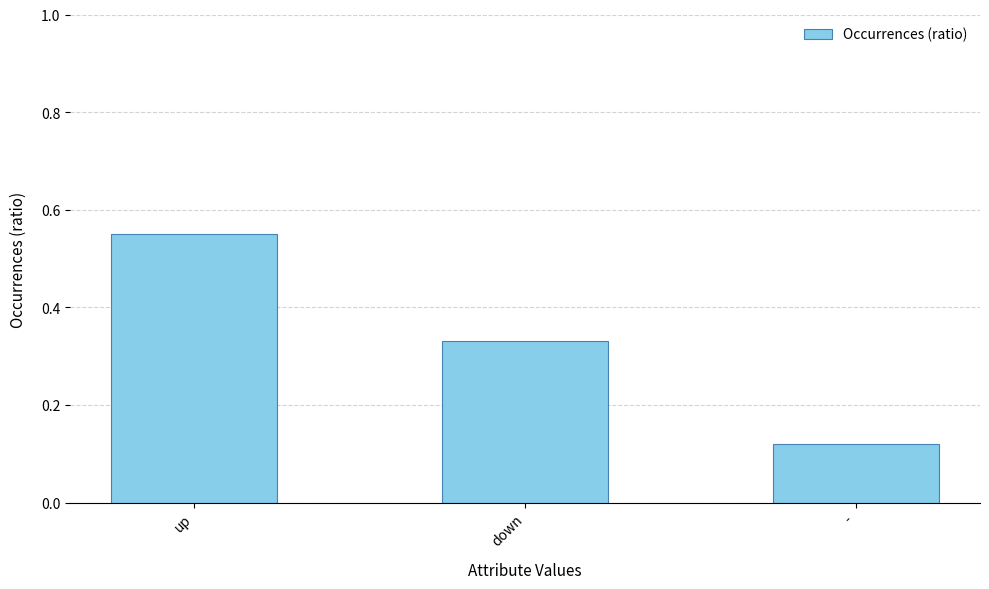

Which category has the lowest value across all series?

-